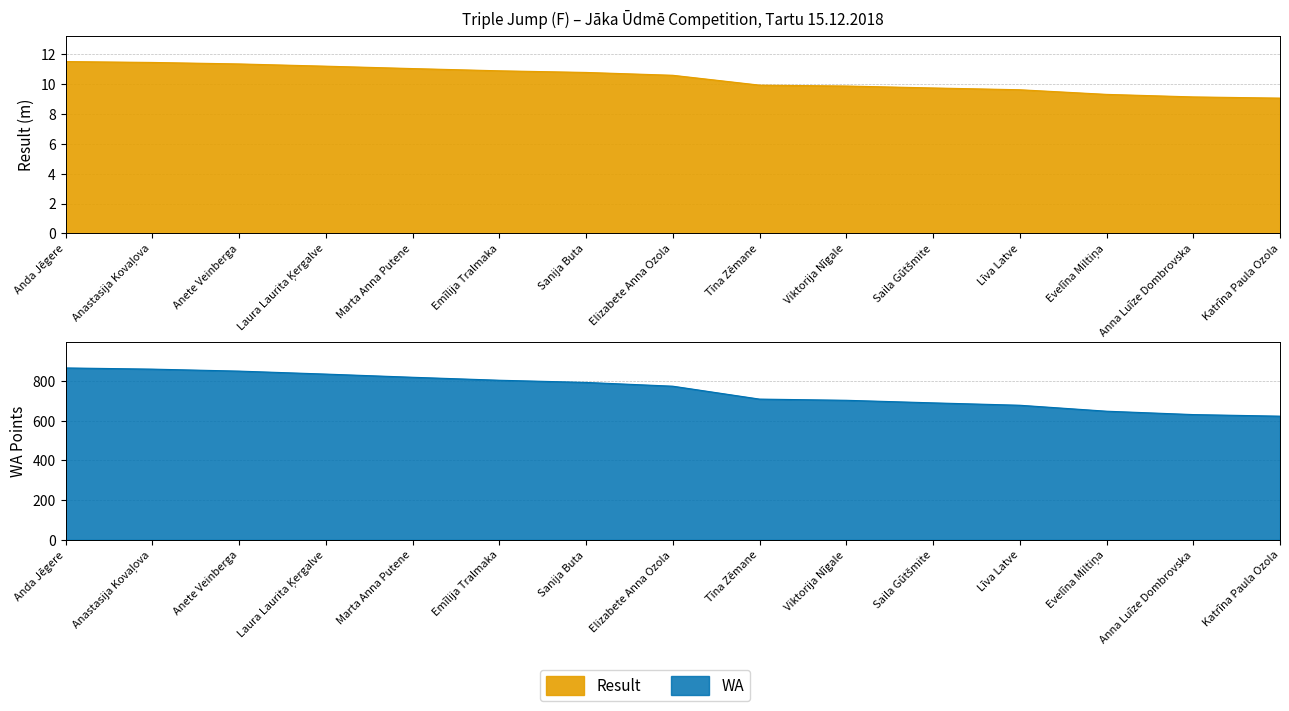

Is the value of WA at Marta Anna Putene greater than the value of Result at Anete Veinberga?

Yes